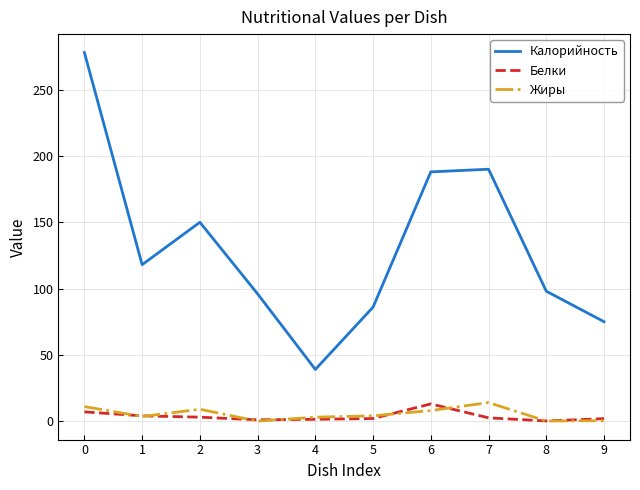

How many distinct data groups are displayed?

3